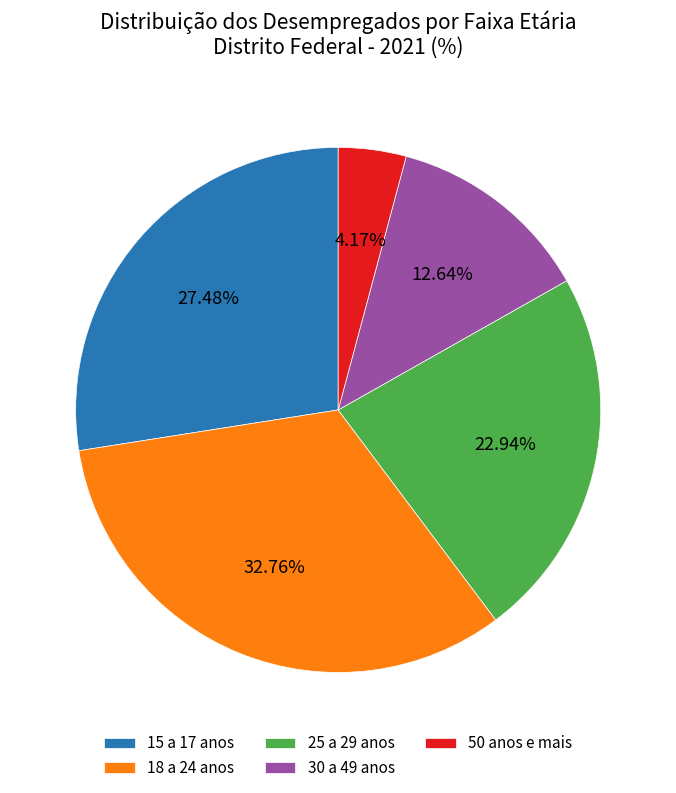

Do 25 a 29 anos and 50 anos e mais together represent more than half of the pie?

No